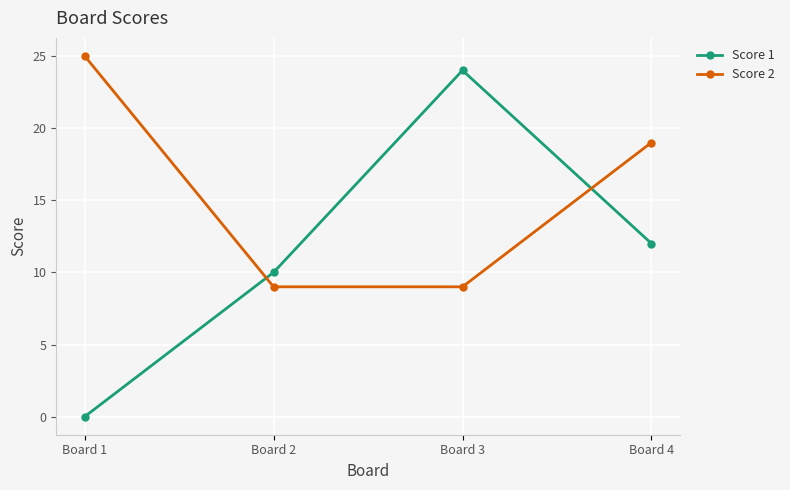

Reading left to right, list all the values displayed in this chart.

Score 1: 0	10	24	12
Score 2: 25	9	9	19